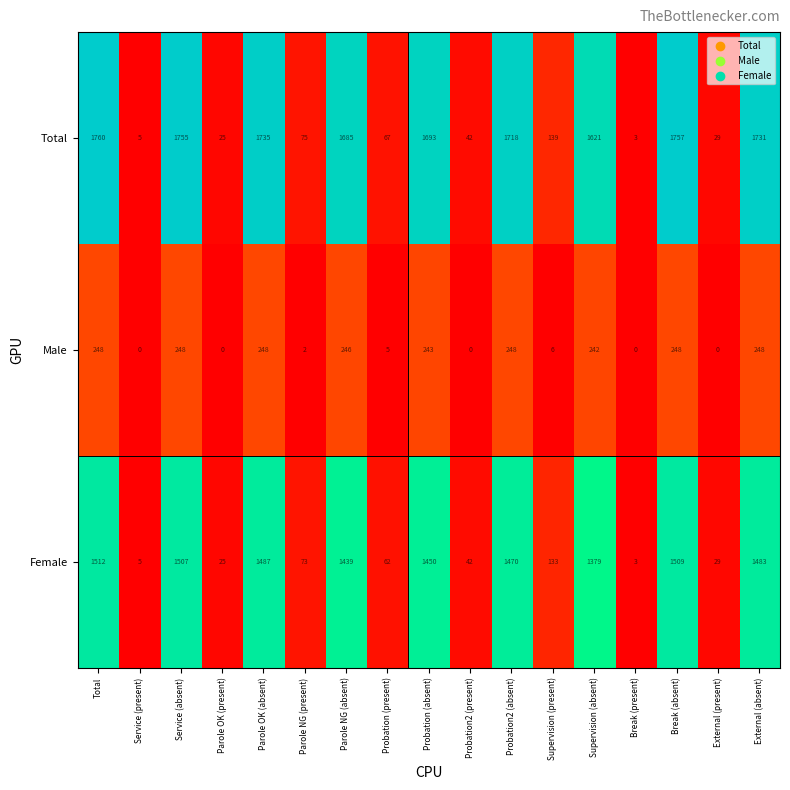

Count the number of data series in this chart.

3